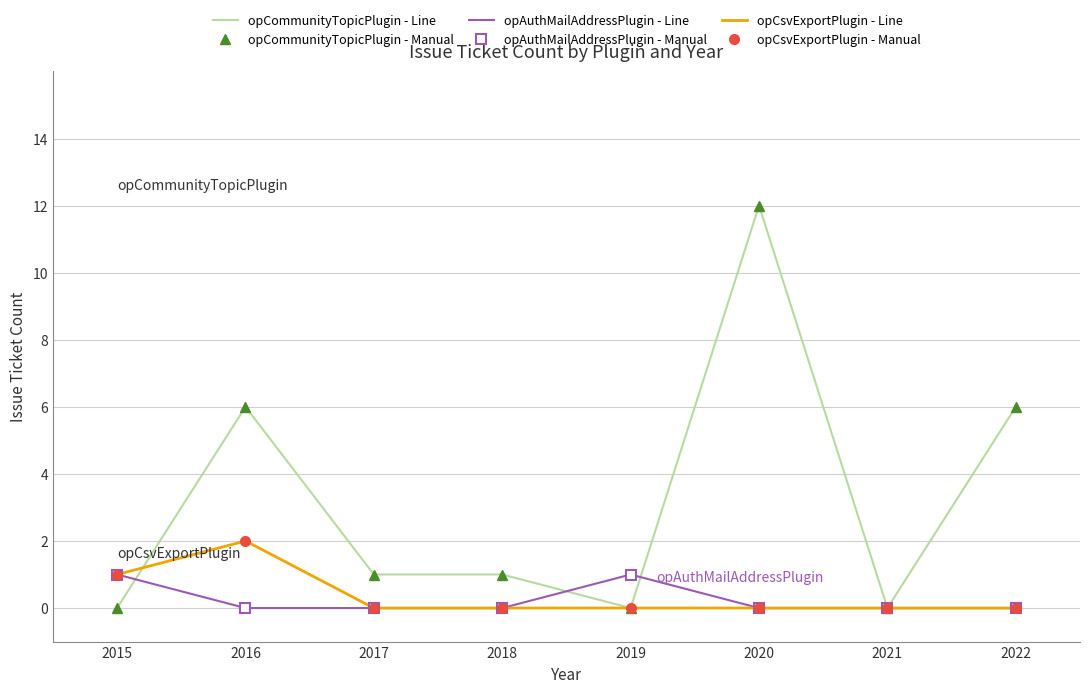

What is the highest value of the opCommunityTopicPlugin - Manual series?

12